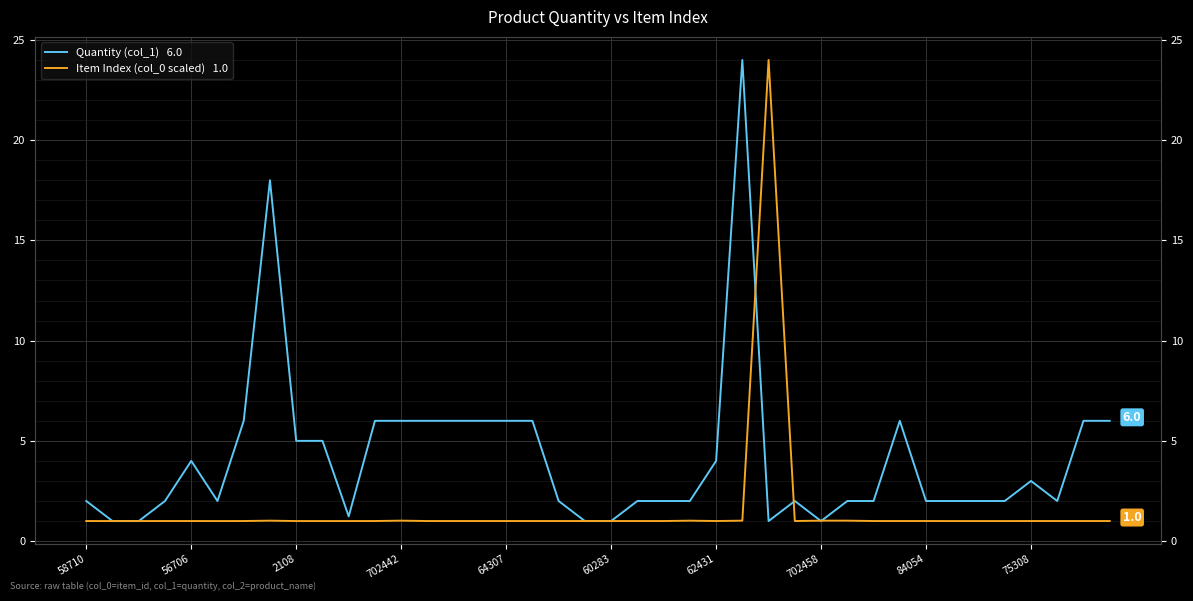

Is the value of Quantity (col_1)   6.0 at 20 greater than the value of Item Index (col_0 scaled)   1.0 at 15?

No